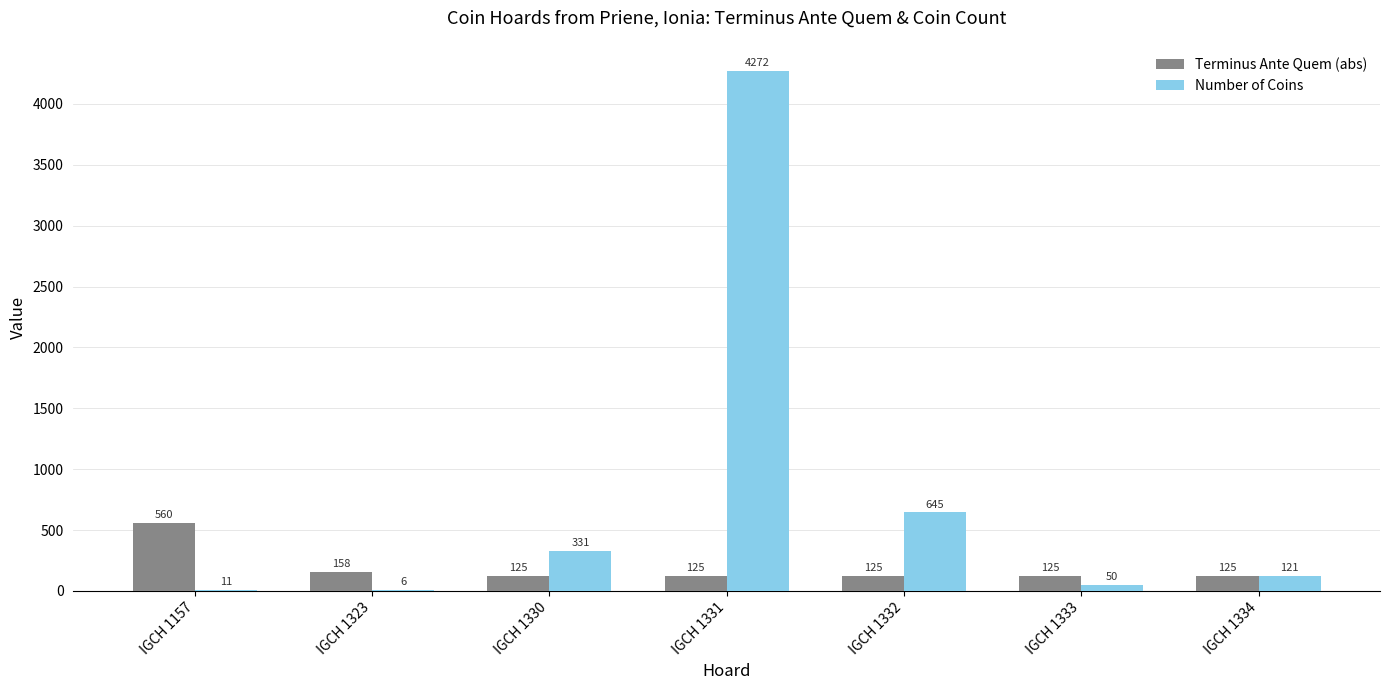

At which category does the chart reach its peak across all series?

IGCH 1331